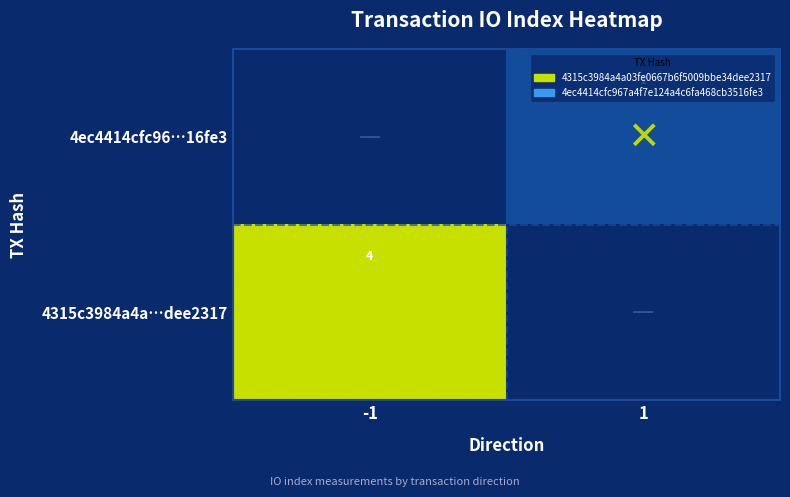

The value of 4315c3984a4a…dee2317 at -1 is 4. True or false?

True